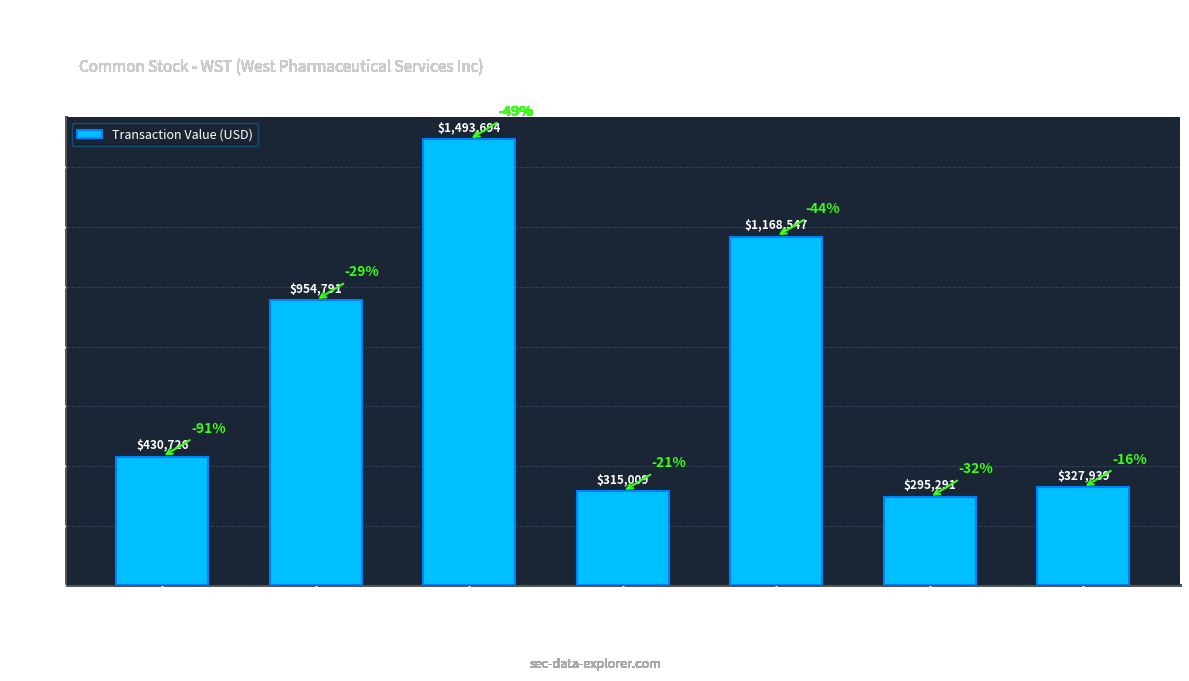

How many bars are there in total?

7